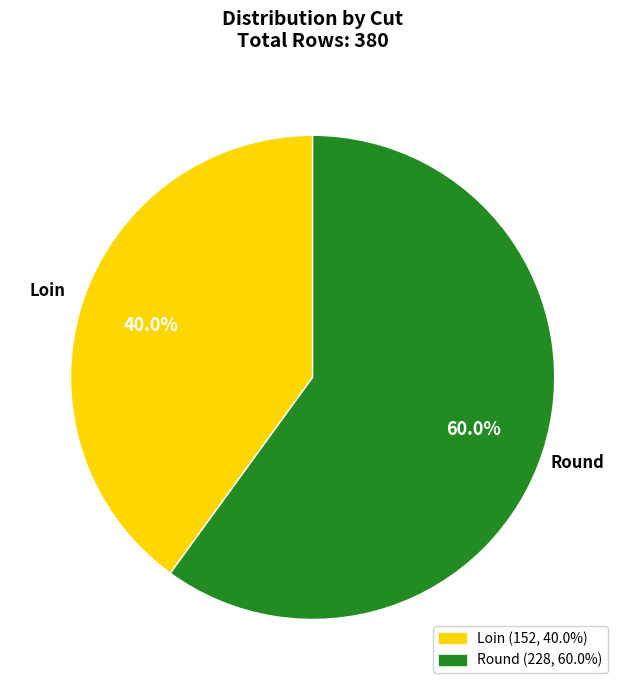

Approximately how many times larger is the value at Round compared to Loin?

1.5